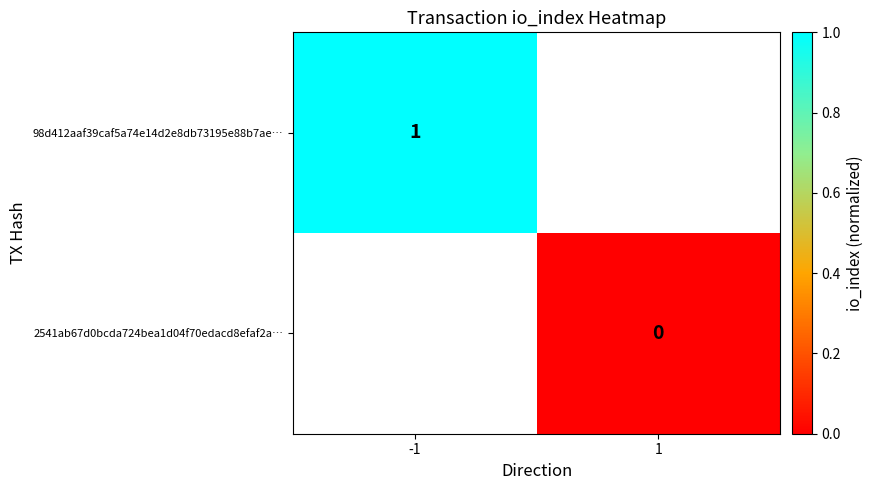

Which series has the largest range (max minus min)?

98d412aaf39caf5a74e14d2e8db73195e88b7ae…